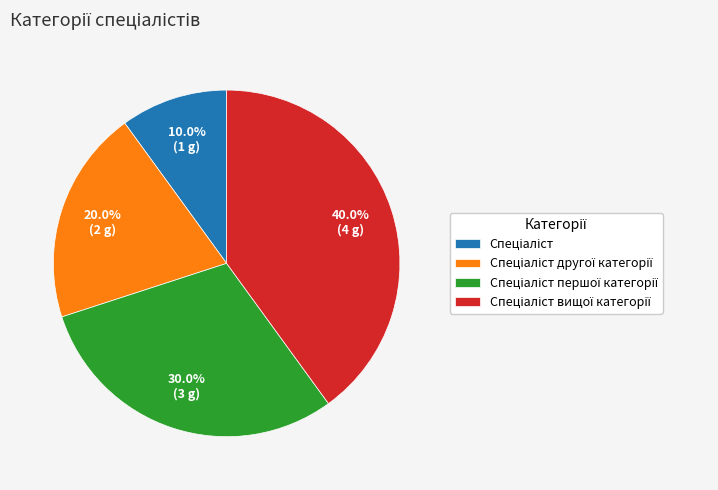

Is there a majority slice in this chart?

No